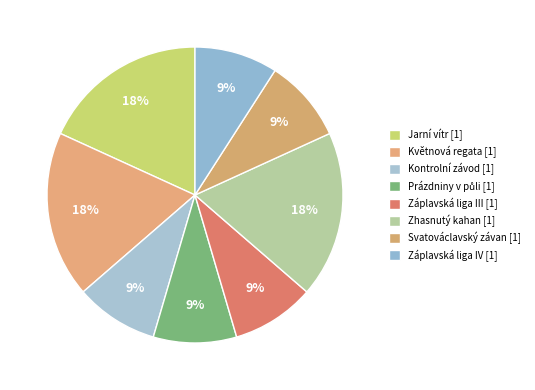

To the nearest percent, what is the average slice percentage?

13%